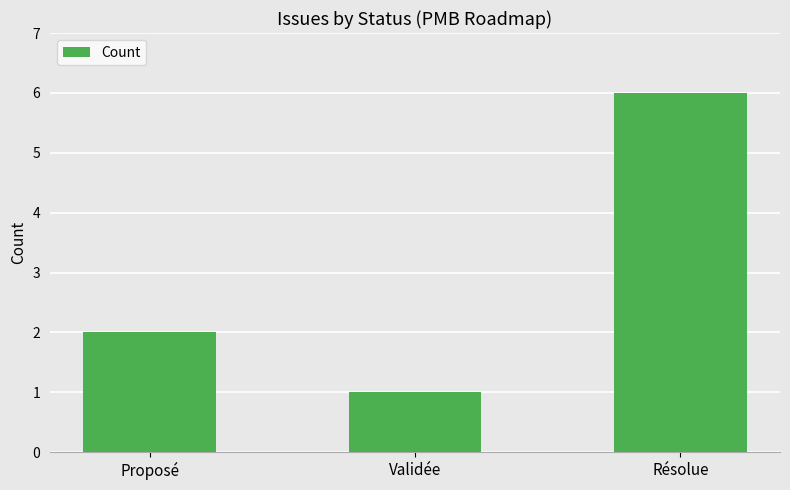

Reading left to right, list all the values displayed in this chart.

2	1	6